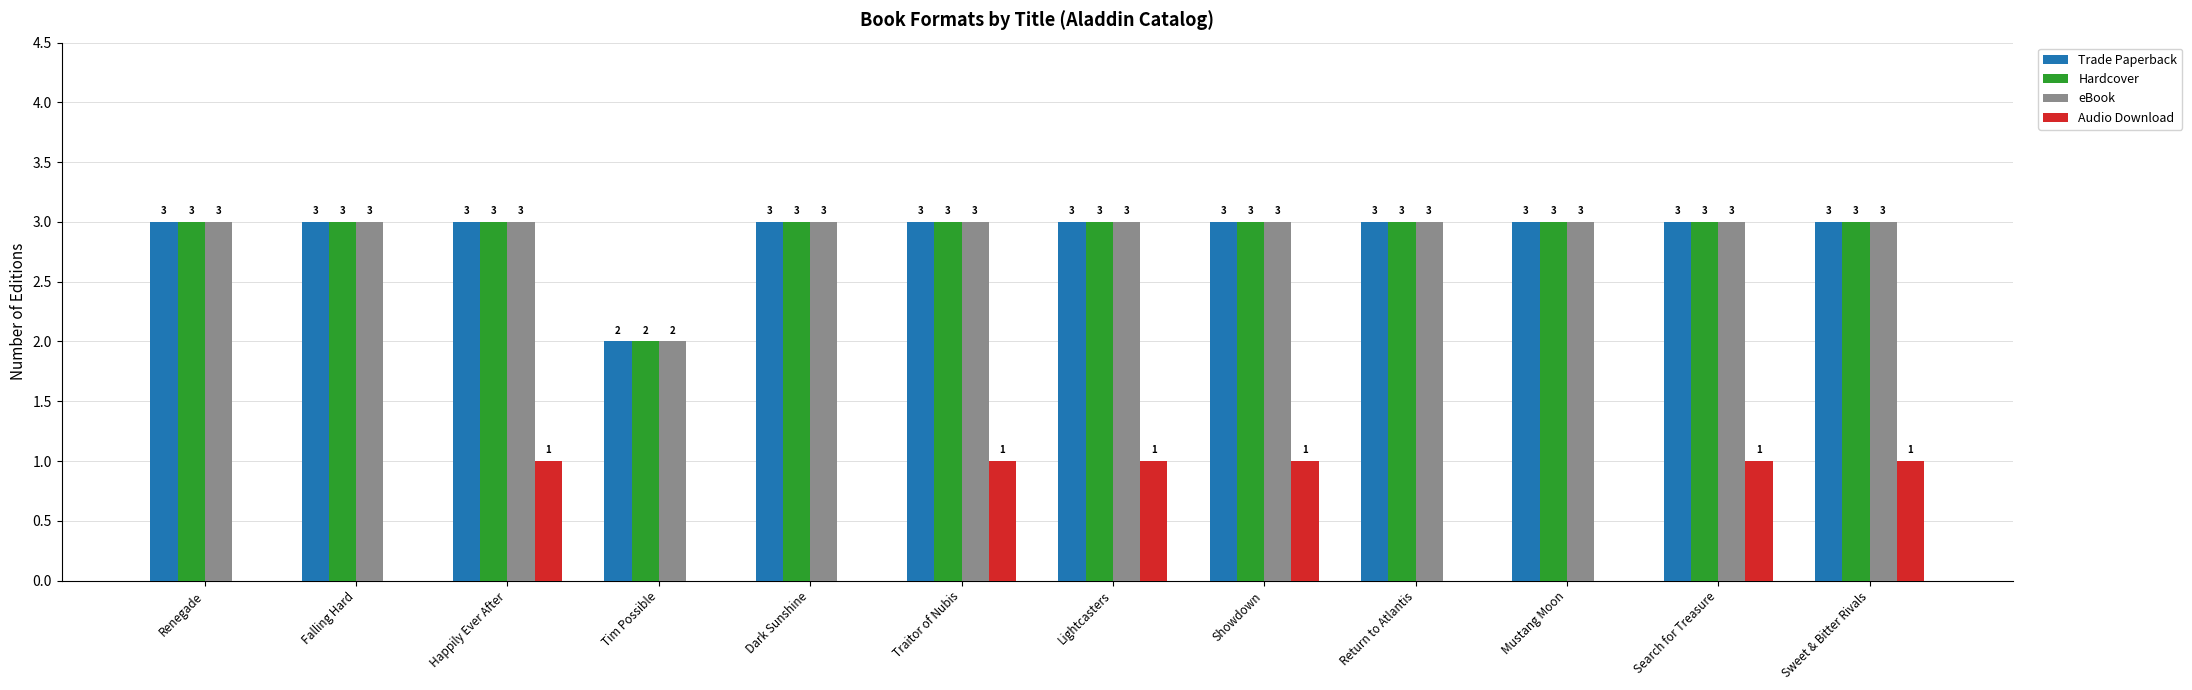

At which label is Hardcover closest to 2?

Tim Possible